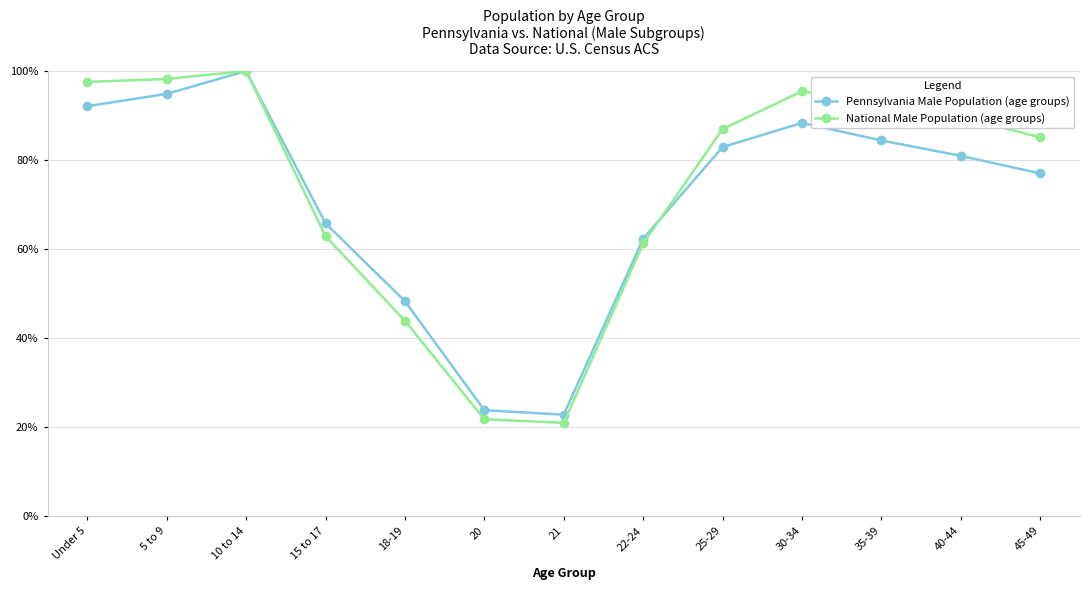

Read the Pennsylvania Male Population (age groups) value at 40-44.

80.9